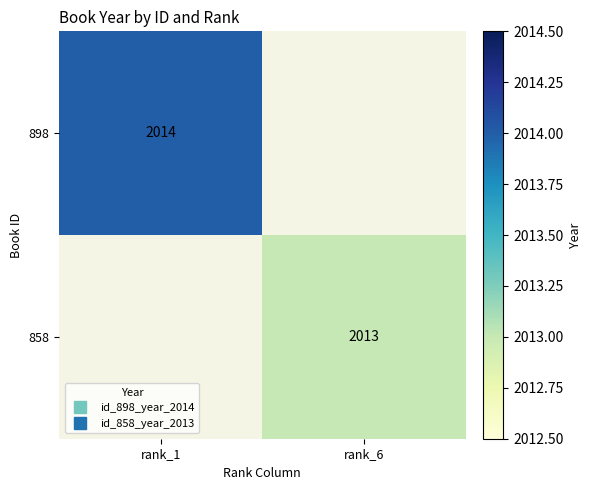

How many values in 898 are above zero?

1